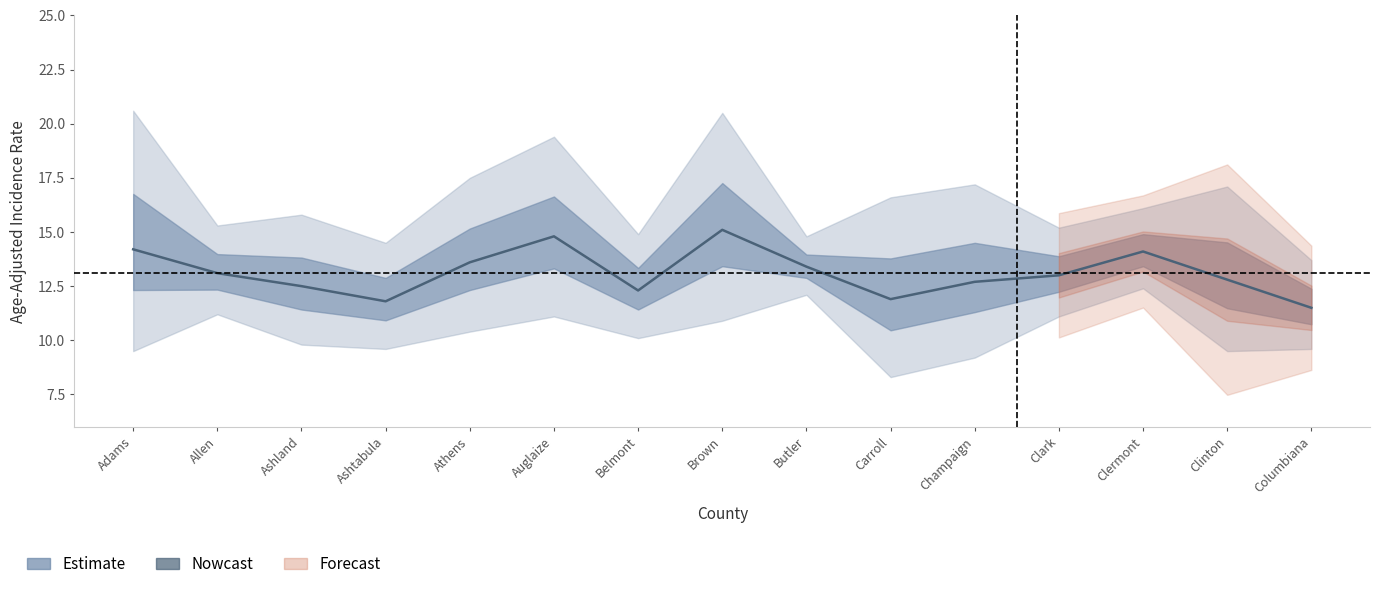

Is the value of Upper 95% CI at Ashland greater than the value of Age-Adjusted Rate at Brown?

Yes